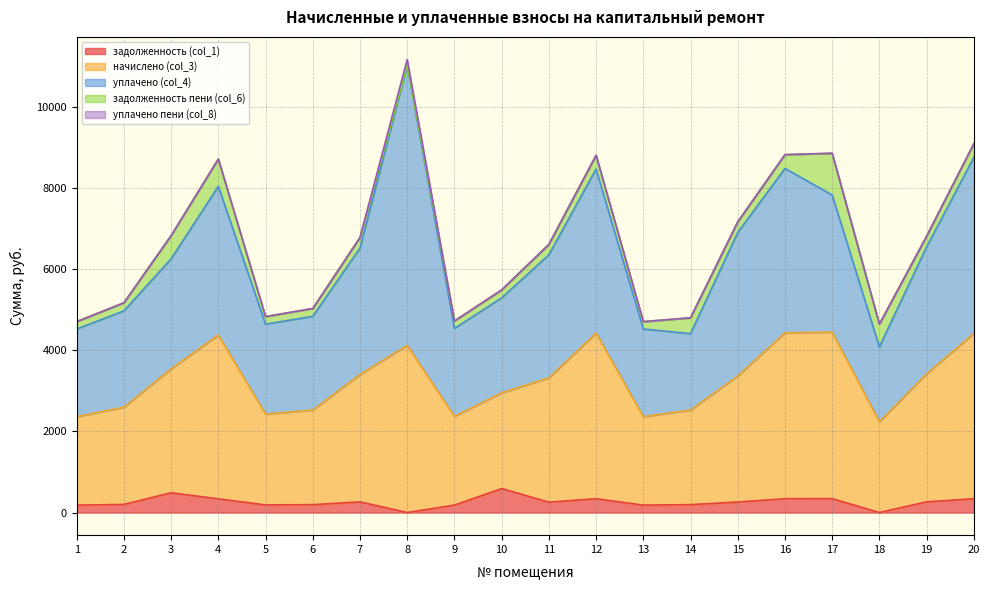

Rank the categories by уплачено (col_4) value from lowest to highest.

18, 14, 1, 13, 9, 5, 6, 10, 2, 3, 11, 7, 19, 17, 15, 4, 12, 16, 20, 8